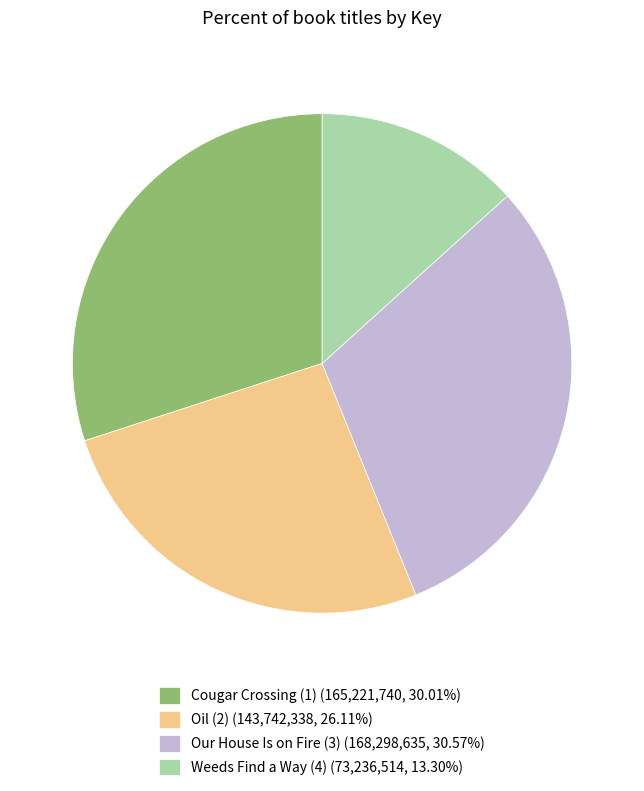

Approximately how many times larger is the value at Oil (2) compared to Cougar Crossing (1)?

0.9